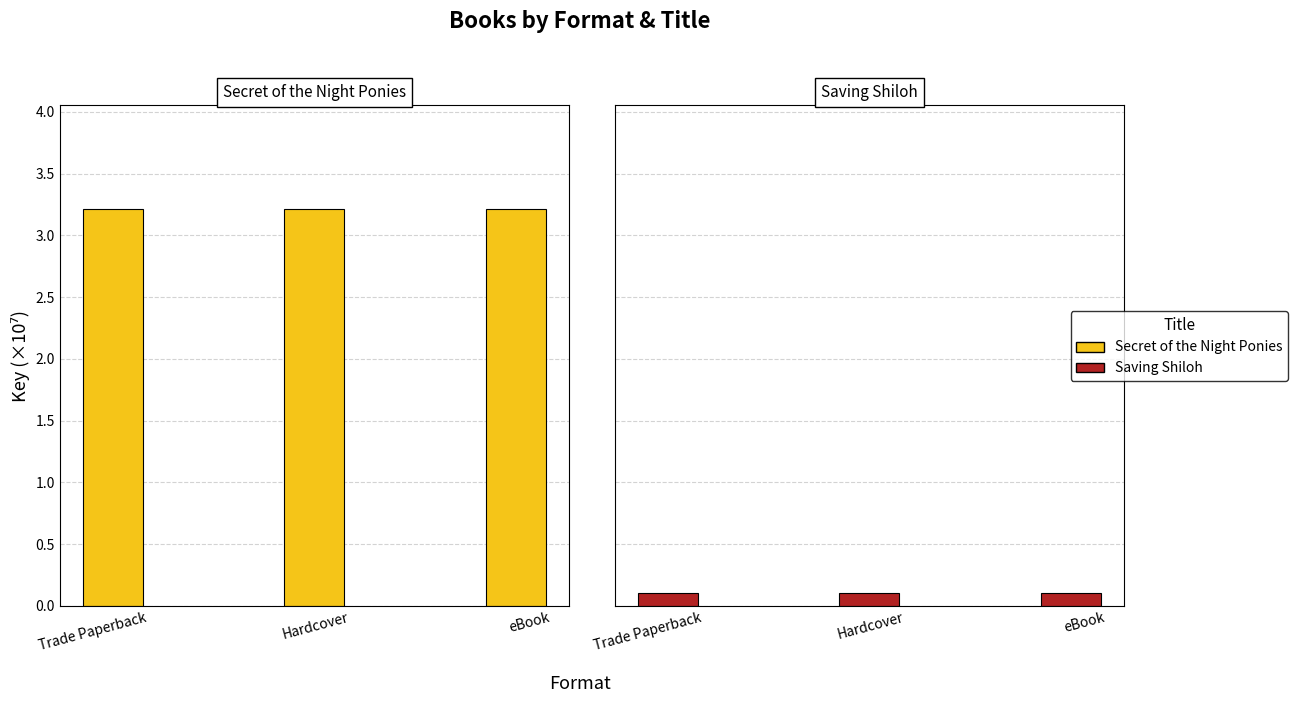

Reading right to left, what are all the values shown in this chart?

Secret of the Night Ponies: 3.2	3.2	3.2
Saving Shiloh: 0.1	0.1	0.1